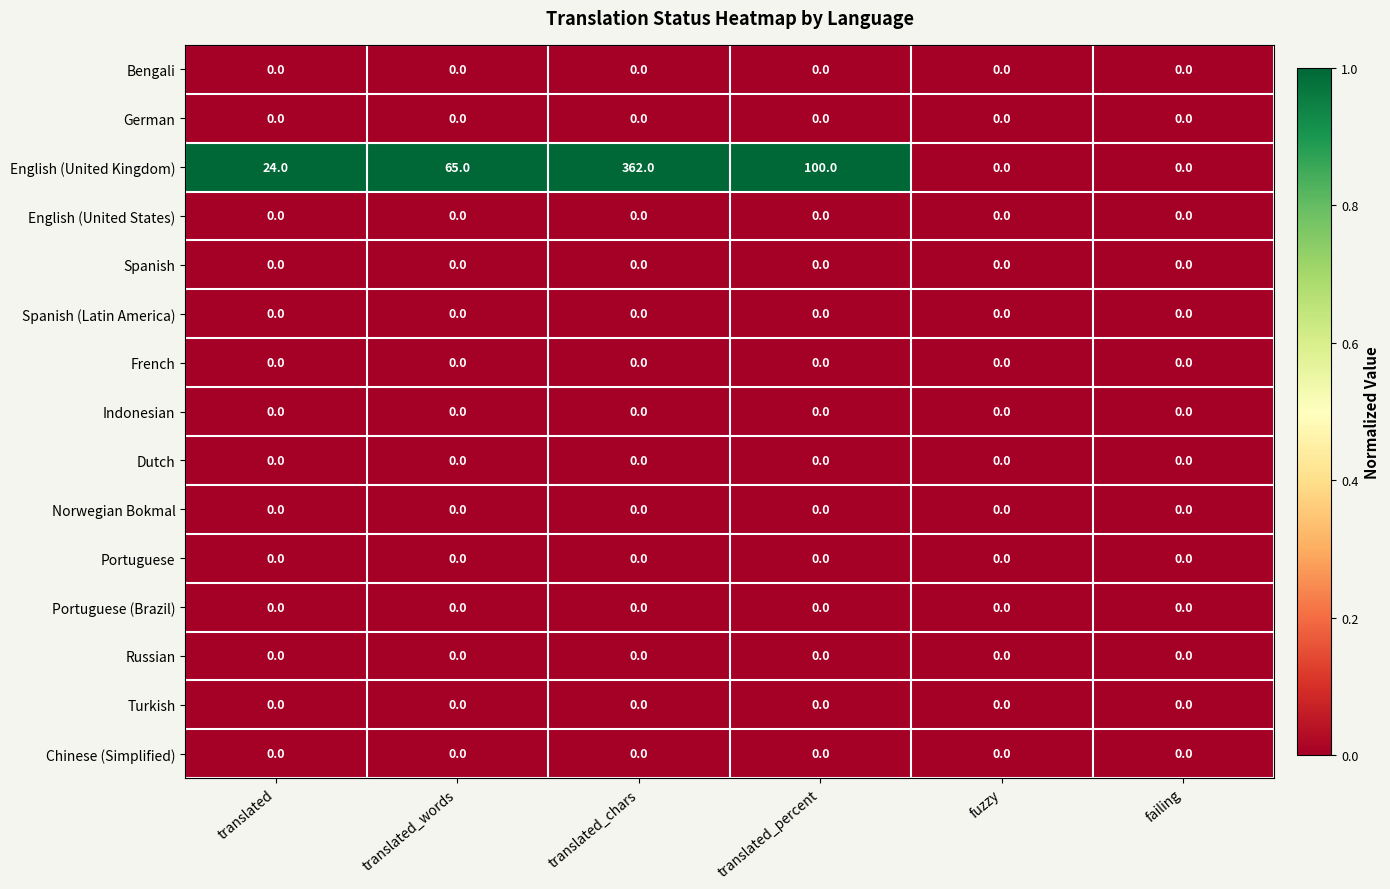

The value of Turkish at failing is 0. True or false?

True